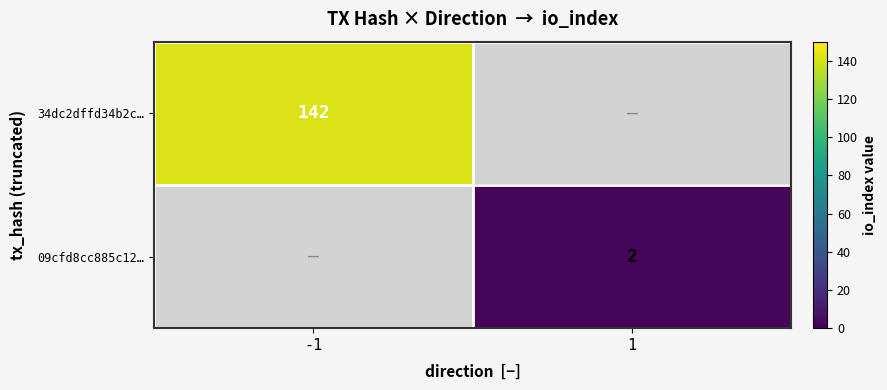

How many data points does each series have?

2